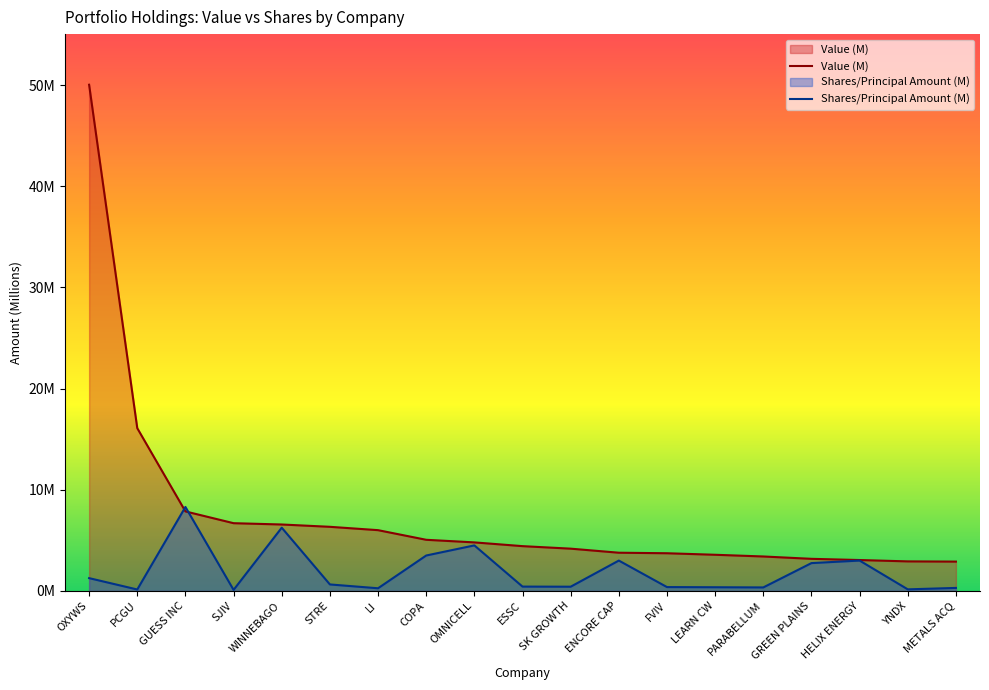

How many lines are shown in the chart?

2